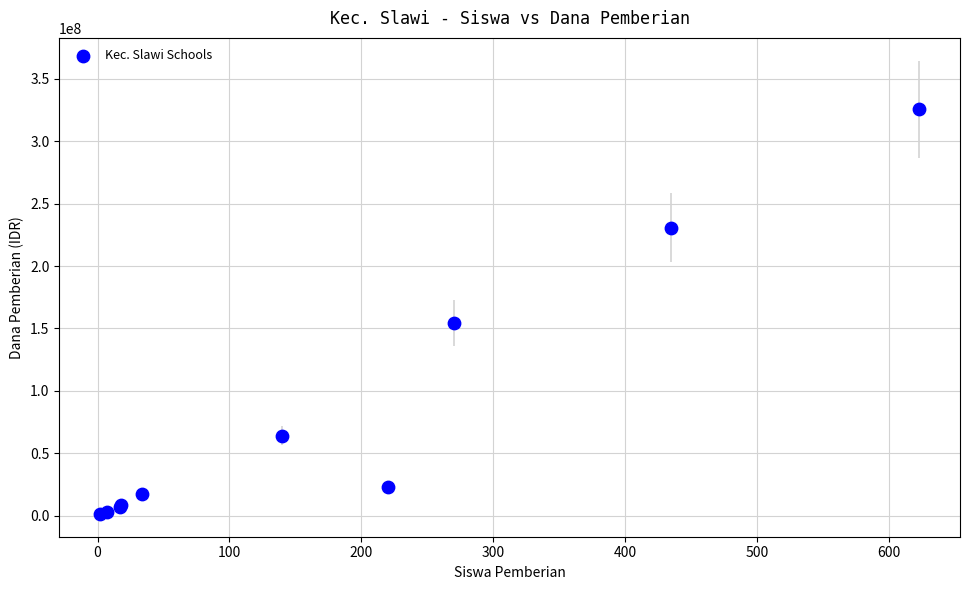

What Y value in the scatter plot is closest to 163500000?

154500000